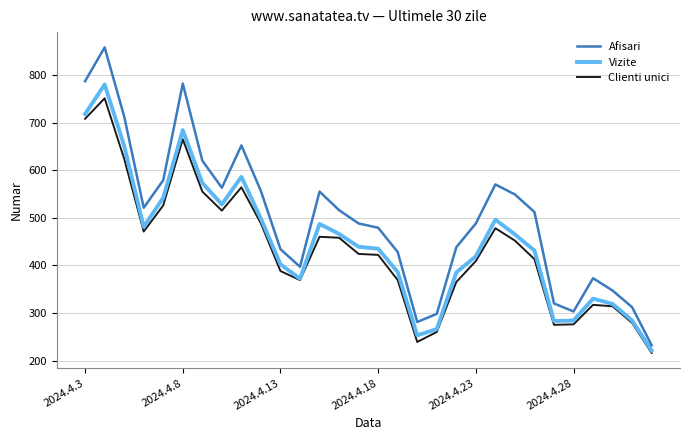

Which series has the widest spread of values?

Afisari